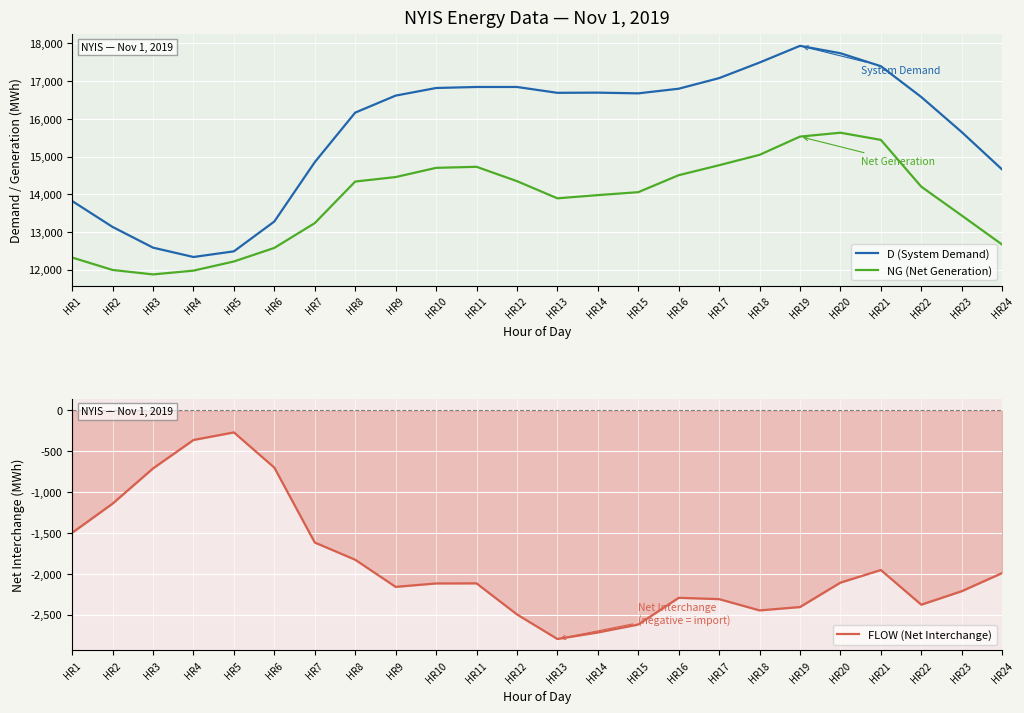

What is the difference between the maximum and minimum values in the NG (Net Generation) series?

3758